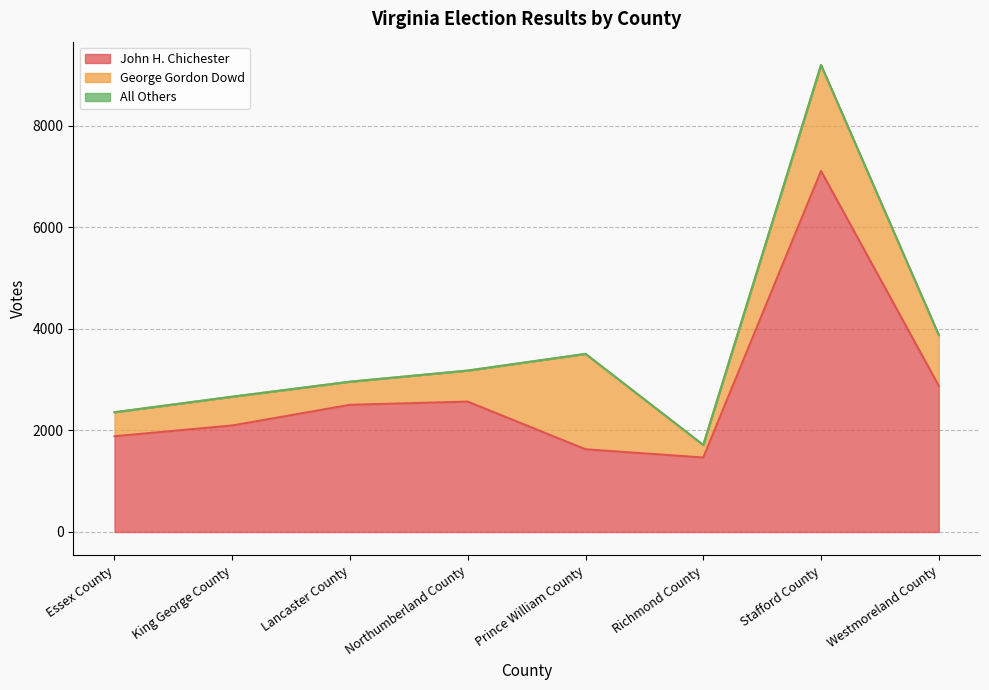

Between Lancaster County and Essex County, which is larger?

Lancaster County